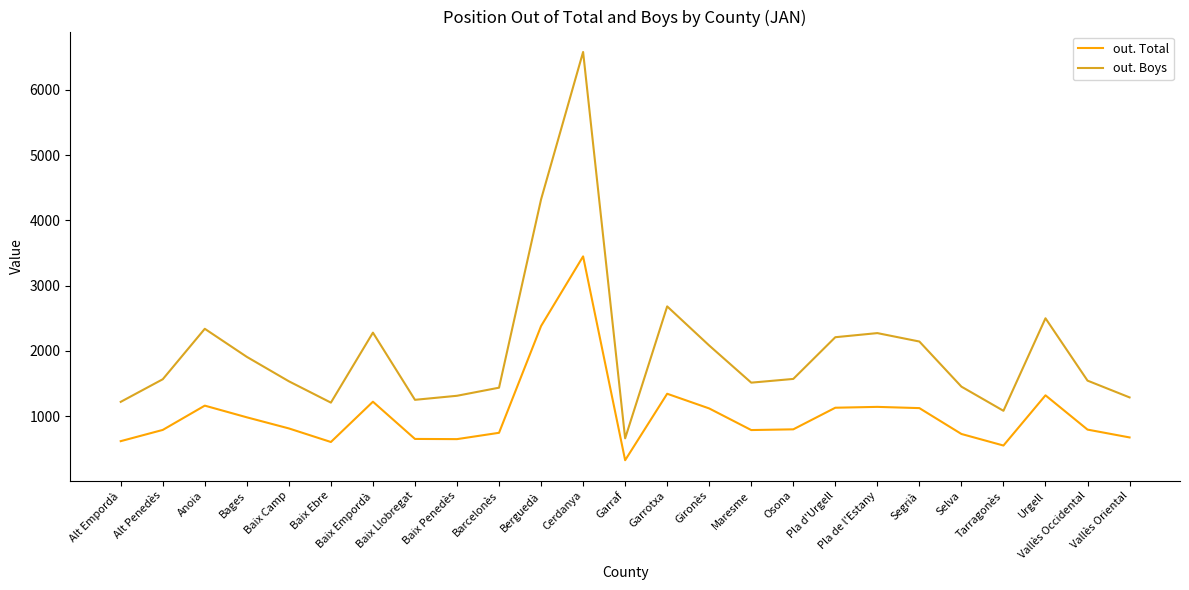

What is the difference between the maximum and minimum values in the out. Boys series?

5918